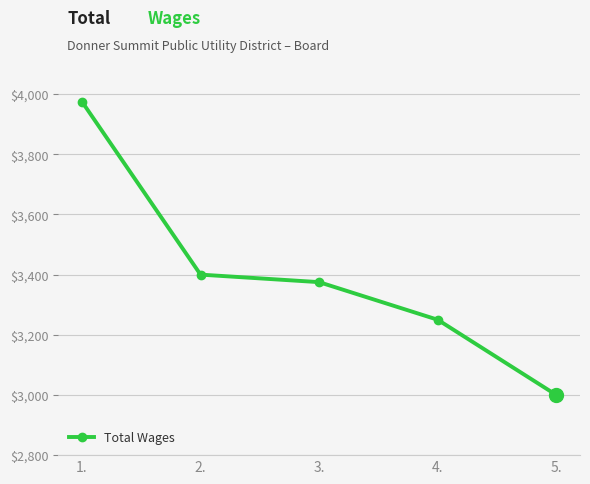

What is the smallest value displayed?

3000